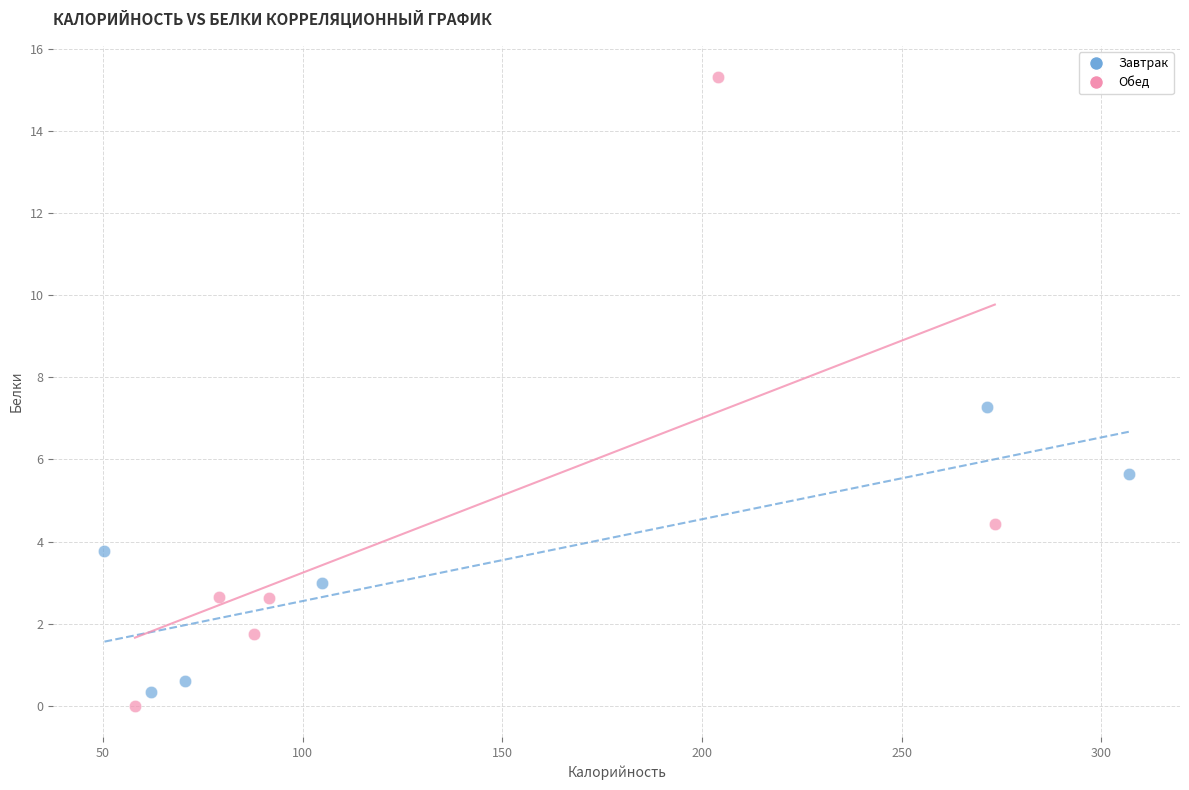

What are all the series names shown in the legend?

Завтрак, Обед